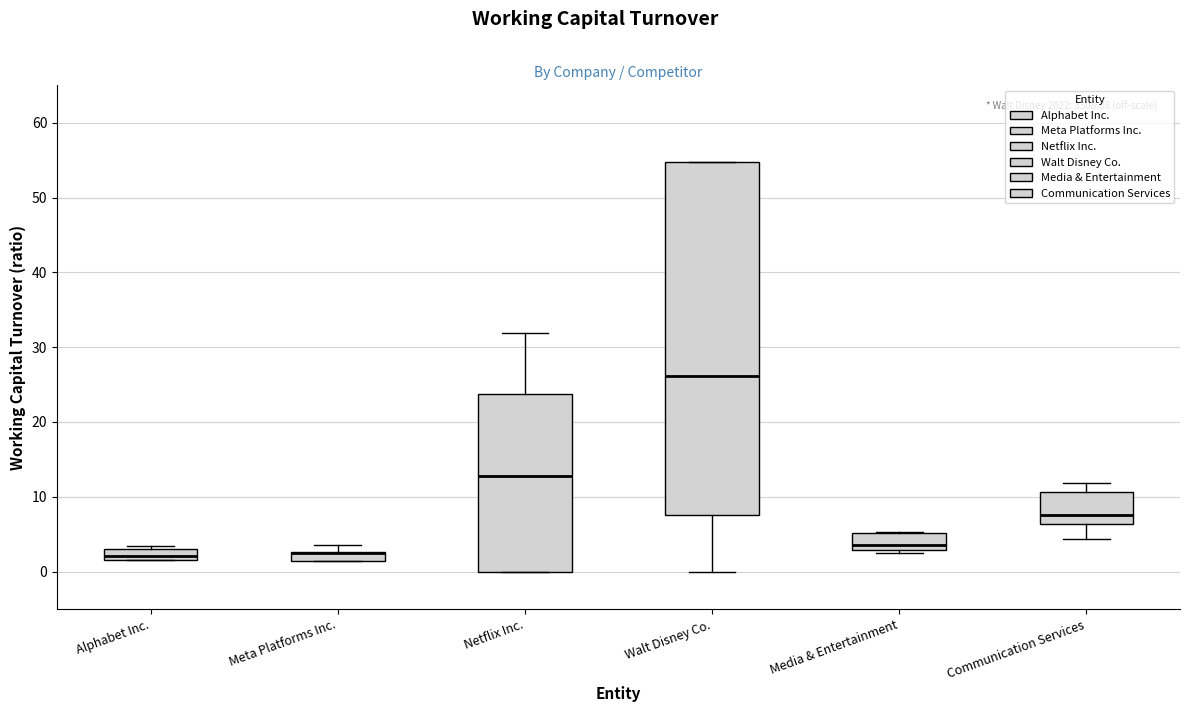

Which box is the tallest, from its lower edge to its upper edge?

Walt Disney Co.